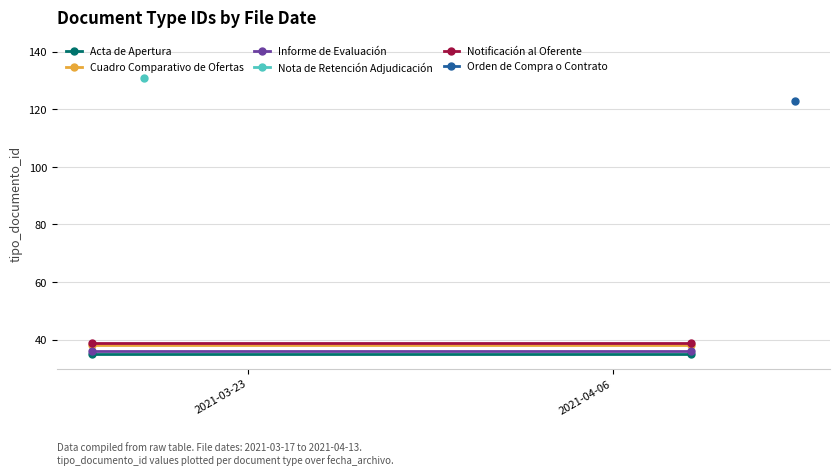

What is the approximate value of Informe de Evaluación at 2021-04-06?

36